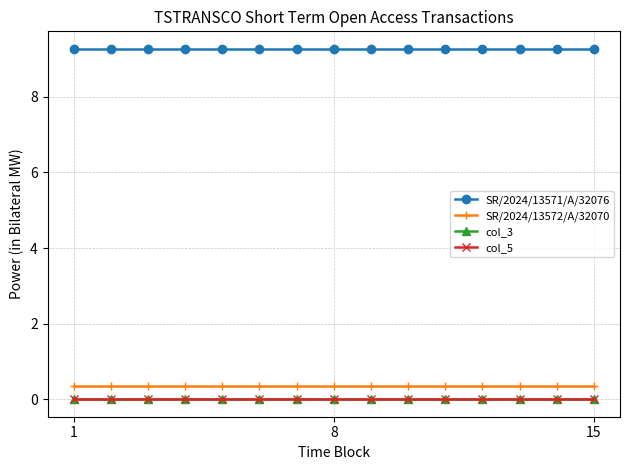

At which category is the sum across all series the highest?

1